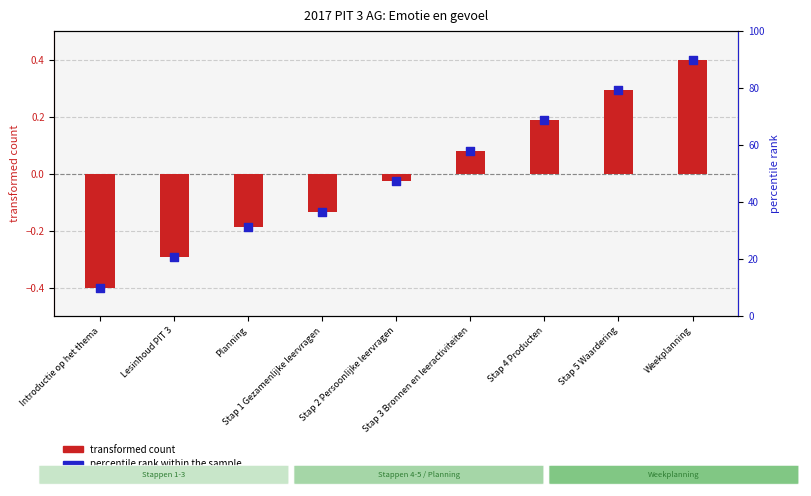

What are all the series names shown in the legend?

transformed count, percentile rank within the sample